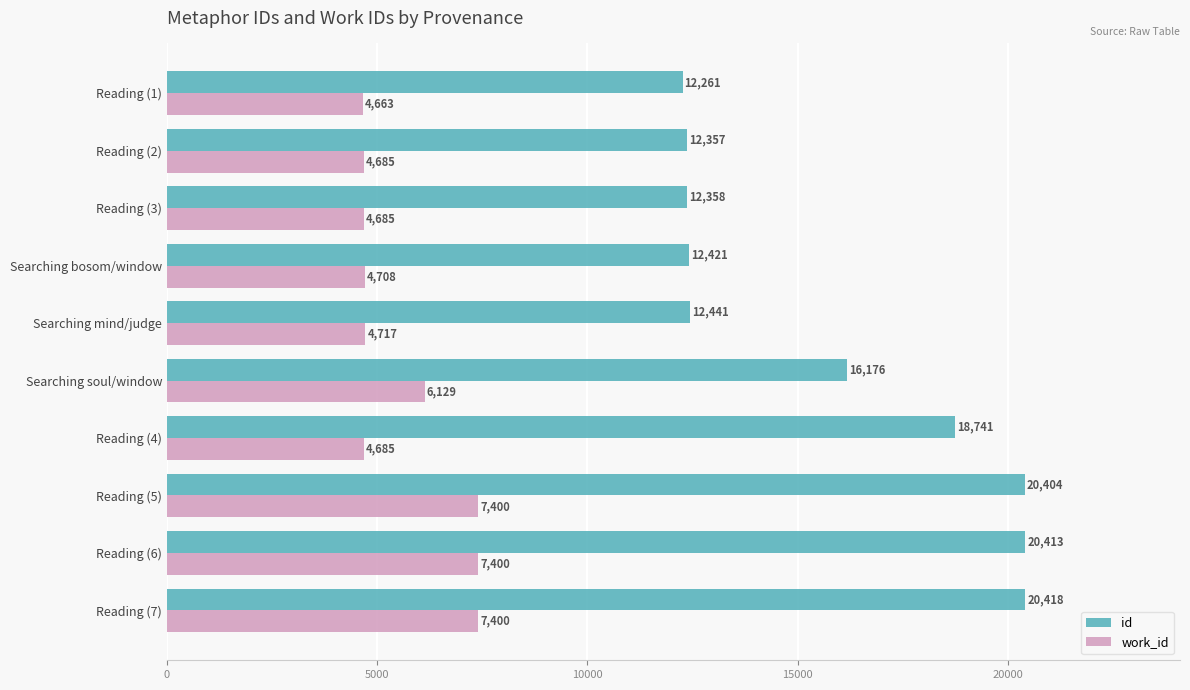

What is the difference between the highest and lowest values at Searching mind/judge?

7724